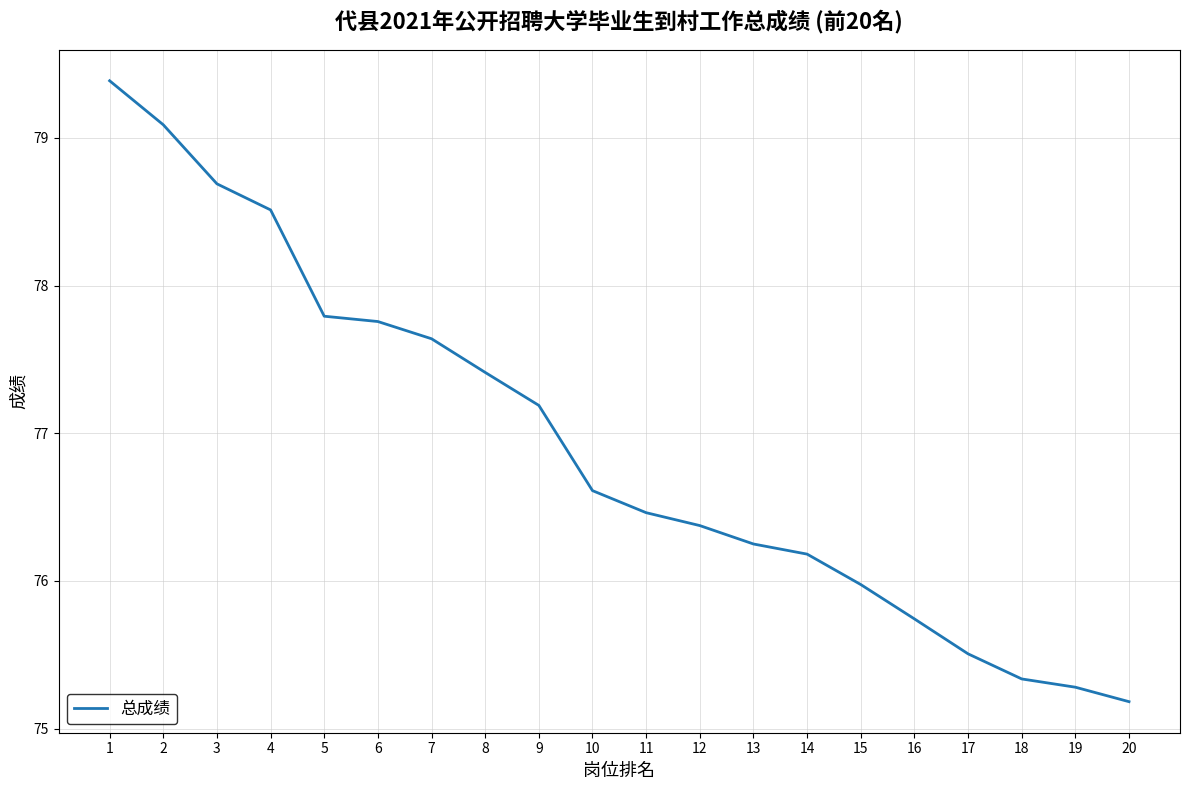

Does the chart have visible grid lines?

Yes